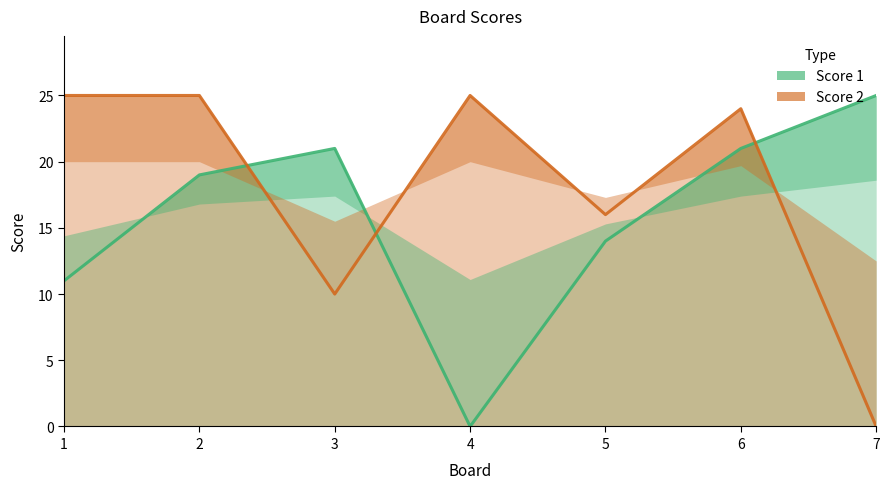

What are all the series names shown in the legend?

Score 1, Score 2